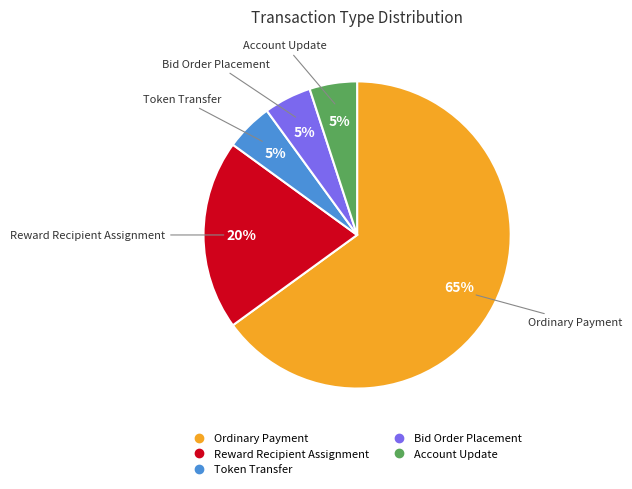

True or false: Ordinary Payment accounts for 65% of the total.

True